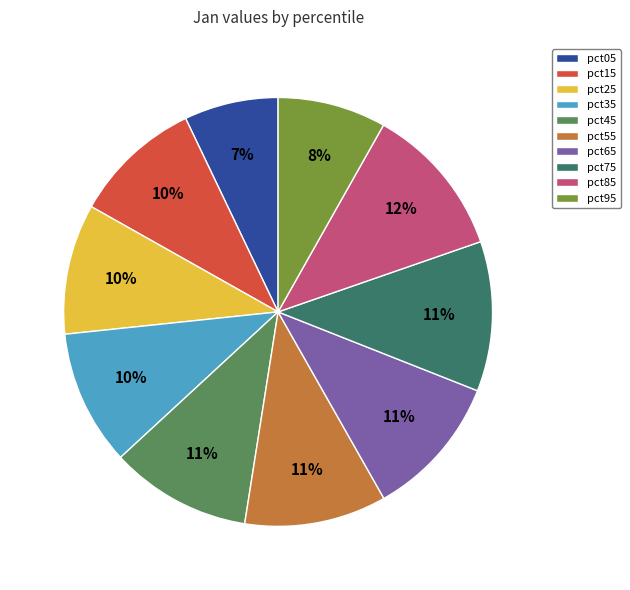

What percentage is the pct05 slice, to the nearest percent?

7%